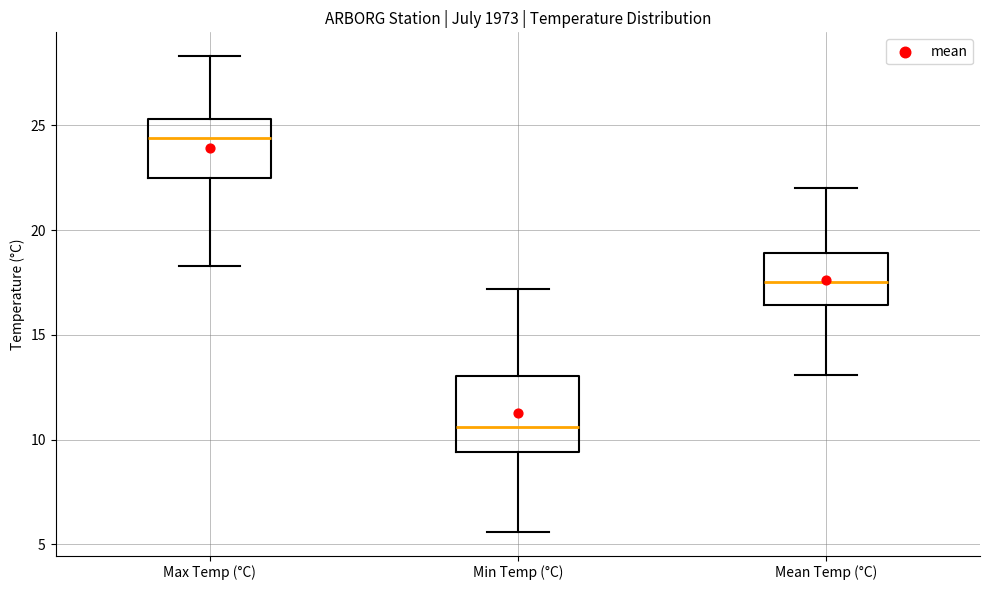

Where does the lower whisker of the box for Mean Temp (°C) end on the y-axis? The values are not printed on the chart, so give them approximately, as read against the axis.

13.0